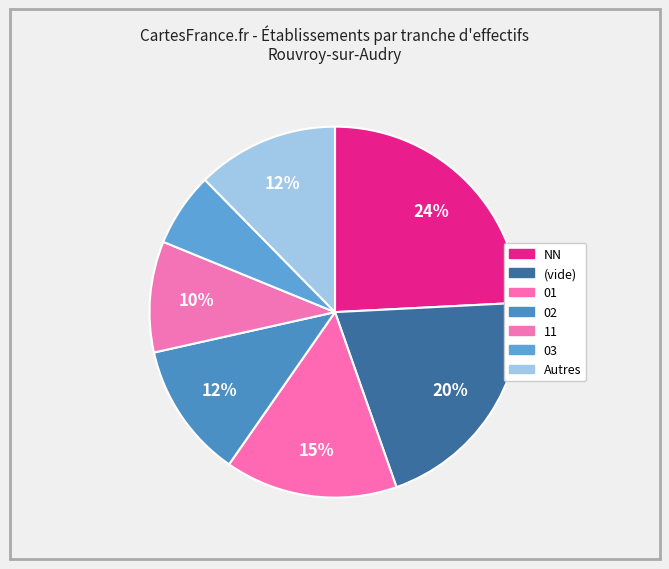

To the nearest percent, what is the combined percentage of 11 and 01?

25%